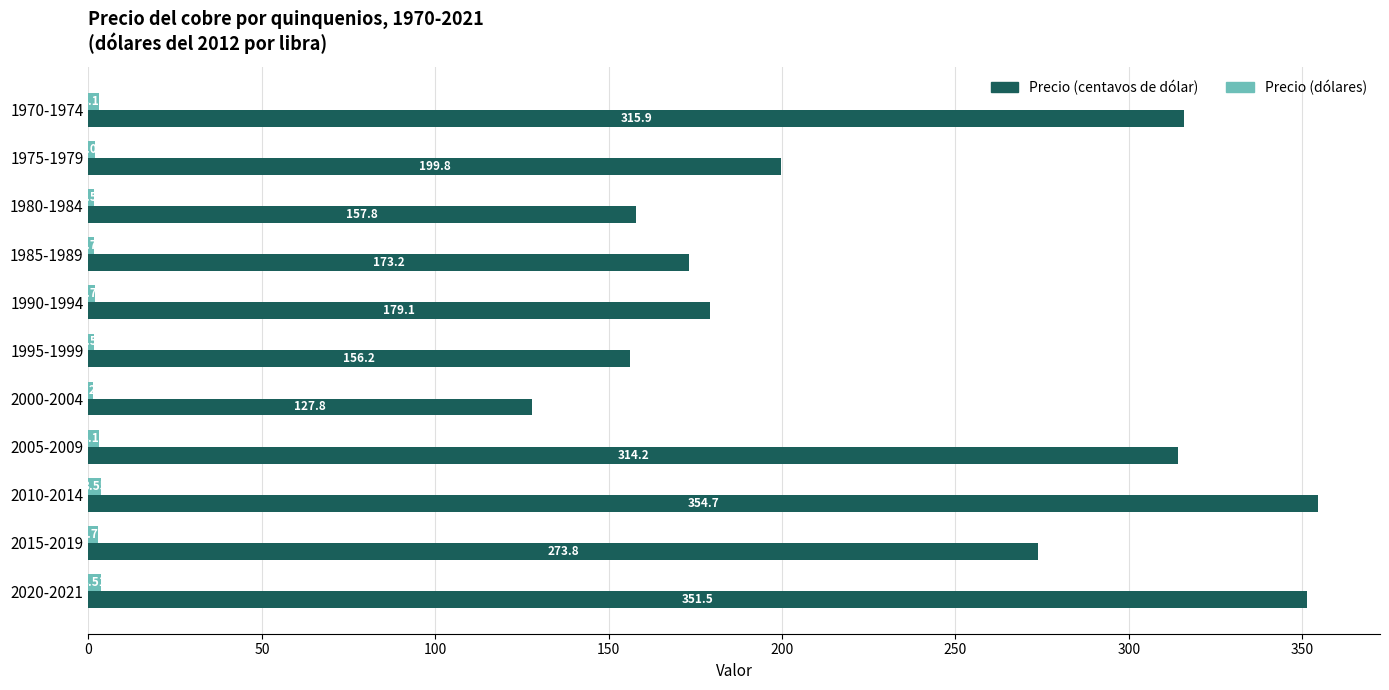

Which series changed the most between 1975-1979 and 1980-1984?

Precio (centavos de dólar)